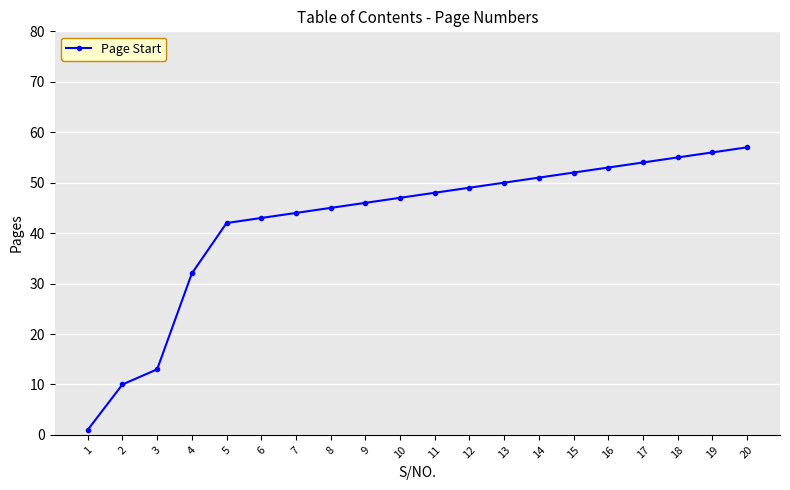

What is the difference between the maximum and minimum values?

56